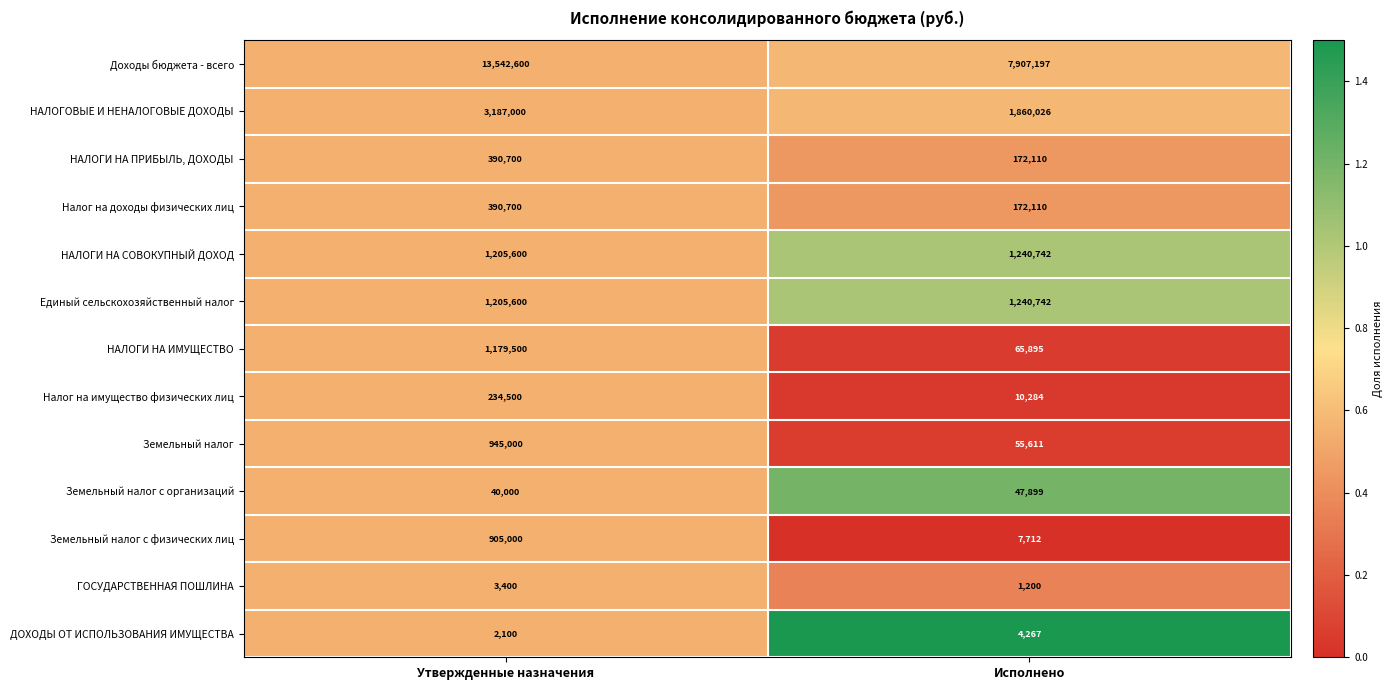

What is the total value across all series at Утвержденные назначения?

23231700